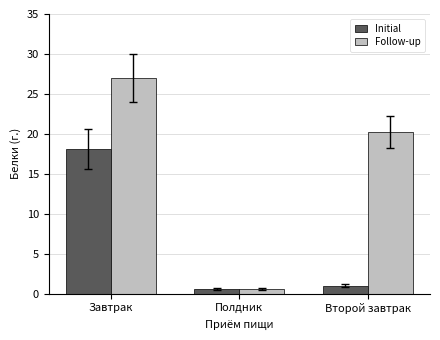

What value does the Follow-up series have at Полдник?

0.6